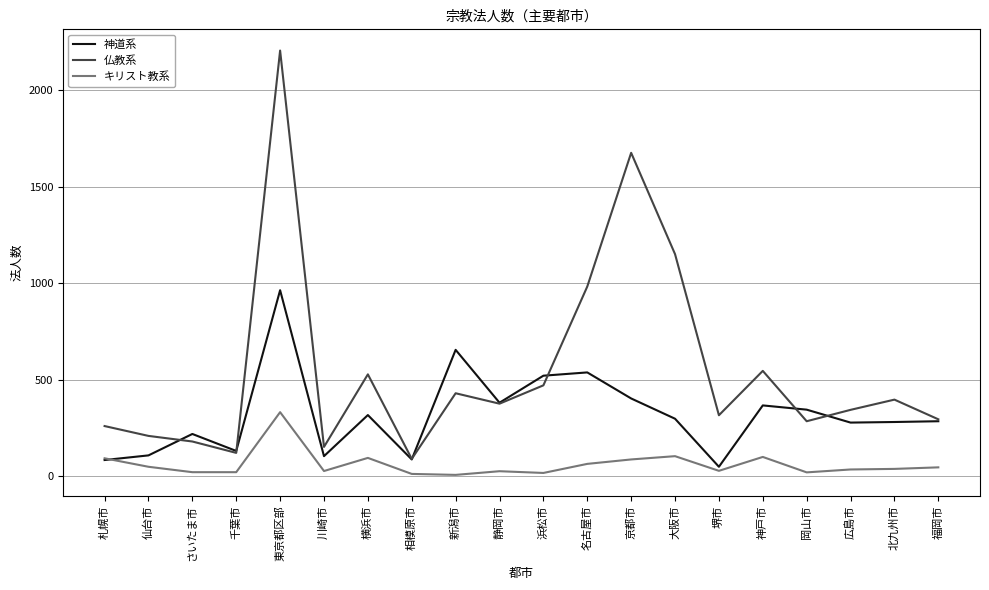

What is the highest value of the 神道系 series?

965